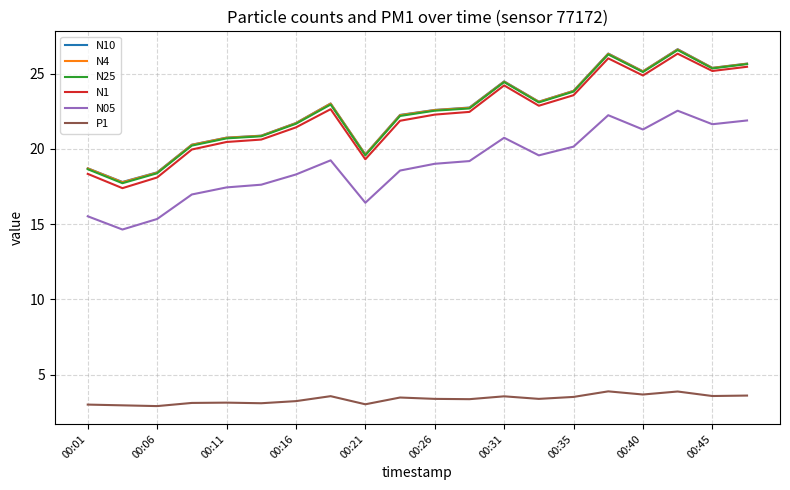

Which series has the largest range (max minus min)?

N1